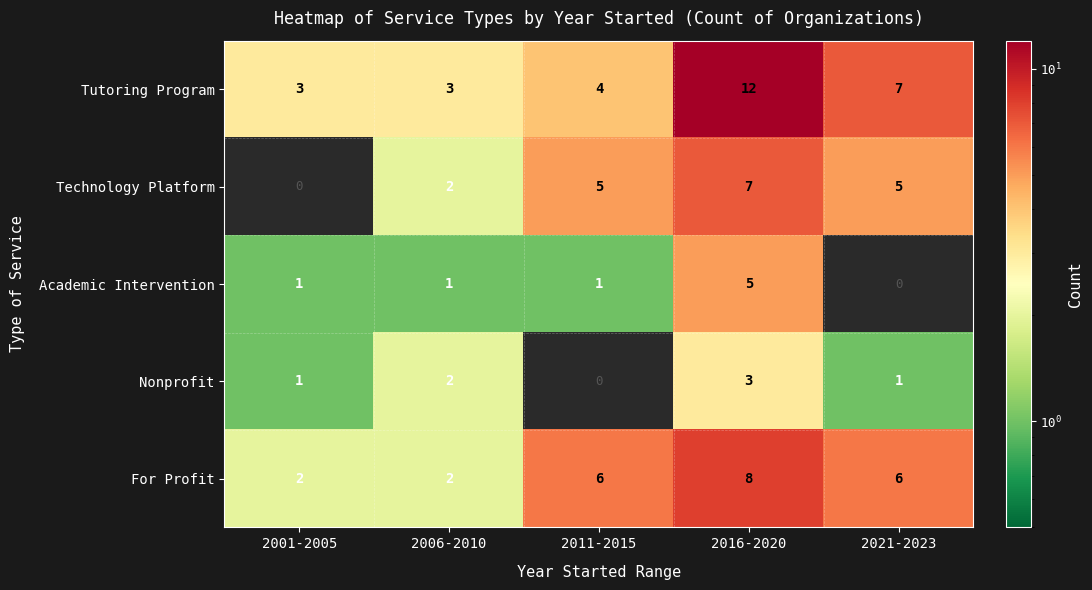

What is the minimum value for Tutoring Program?

3